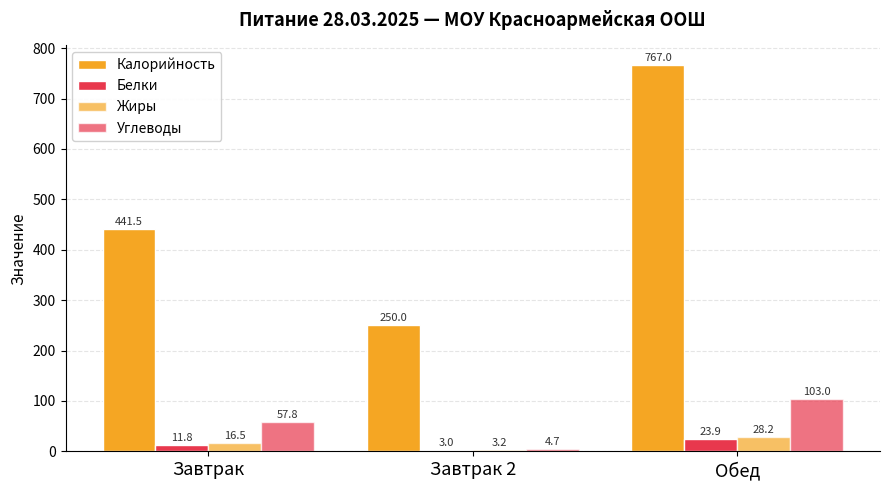

The Углеводы series shows 4.7 at Завтрак 2. True or false?

True